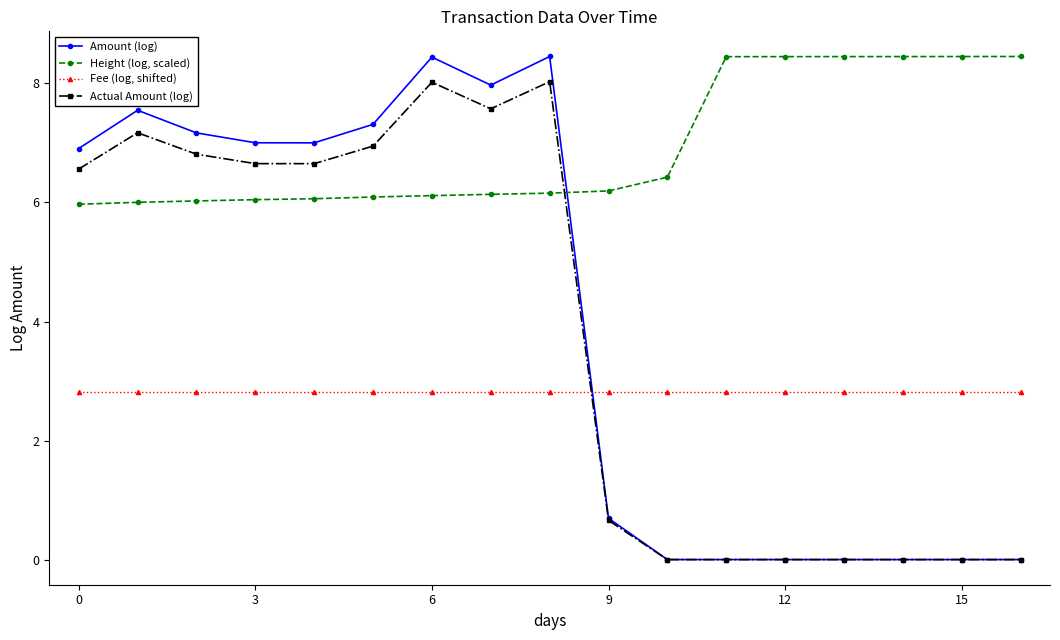

Which series has the largest range (max minus min)?

Amount (log)